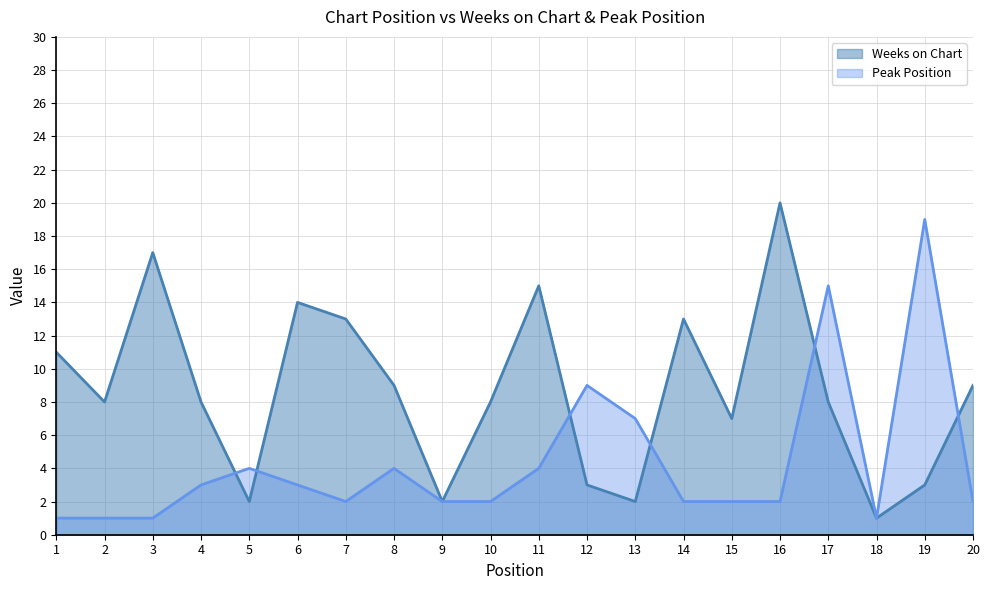

Does the chart display data point markers on the line(s)?

No